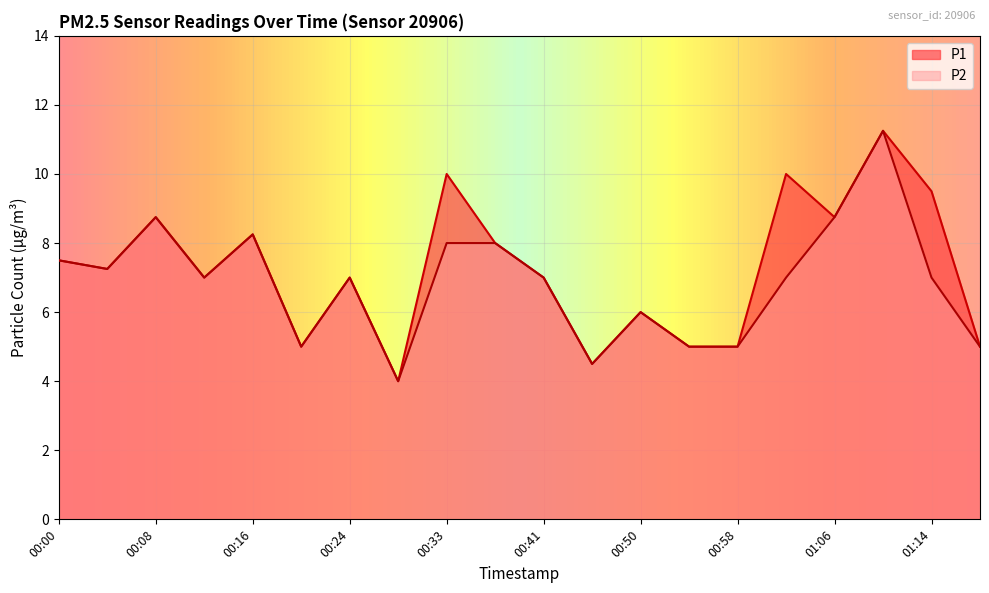

How many data points does each series have?

20